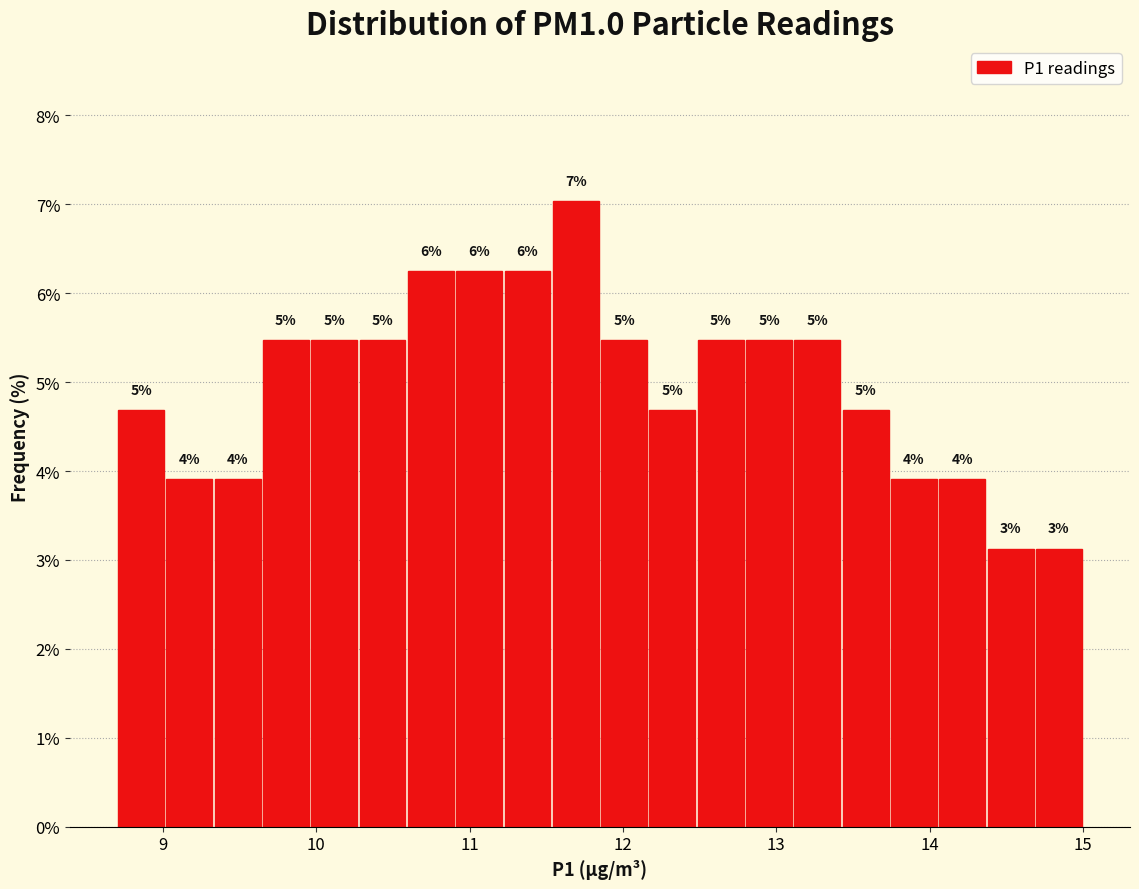

Around what value on the x-axis is the tallest bar? Give the approximate position of its centre, as read against the axis.

11.7